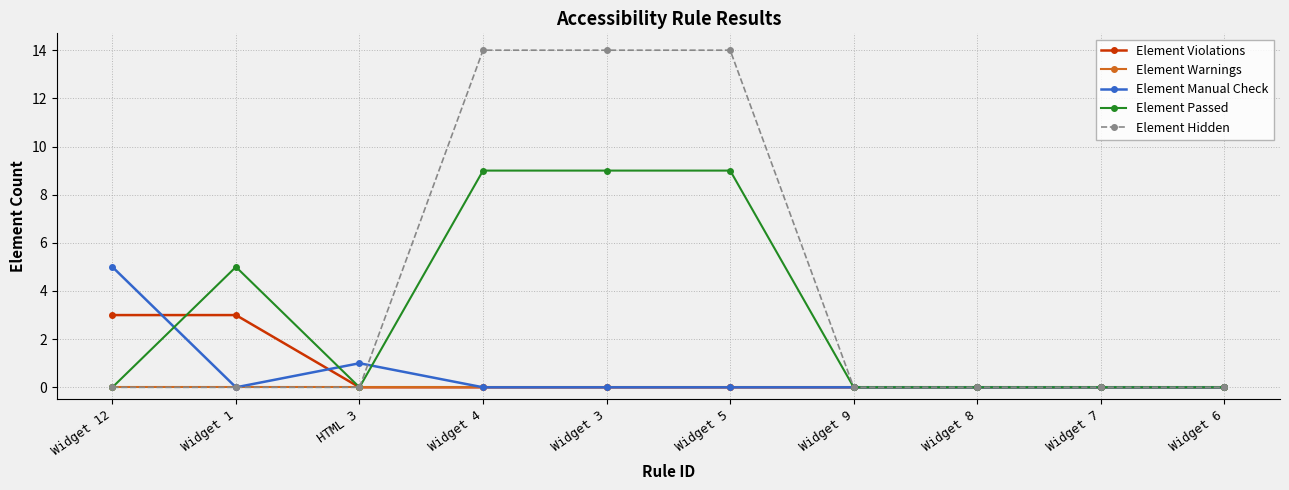

Is the value of Element Violations at Widget 3 greater than the value of Element Manual Check at Widget 12?

No